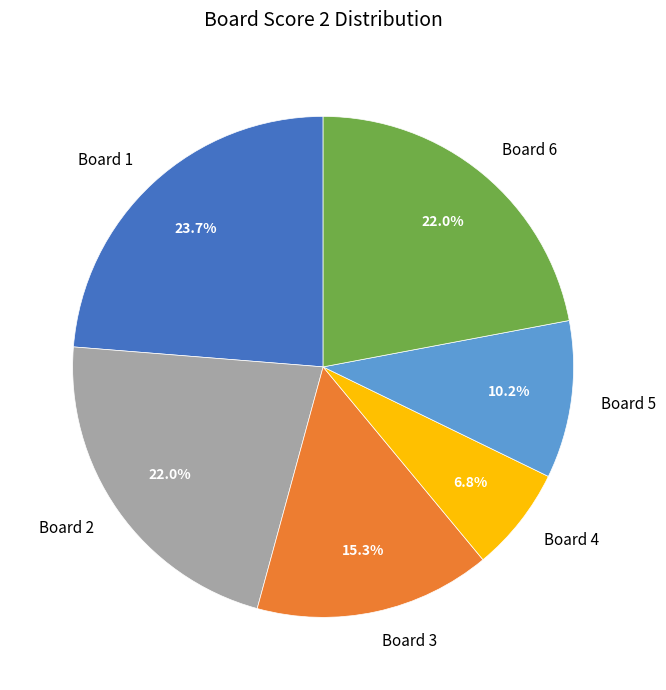

Combined, do Board 1 and Board 3 account for over 50%?

No